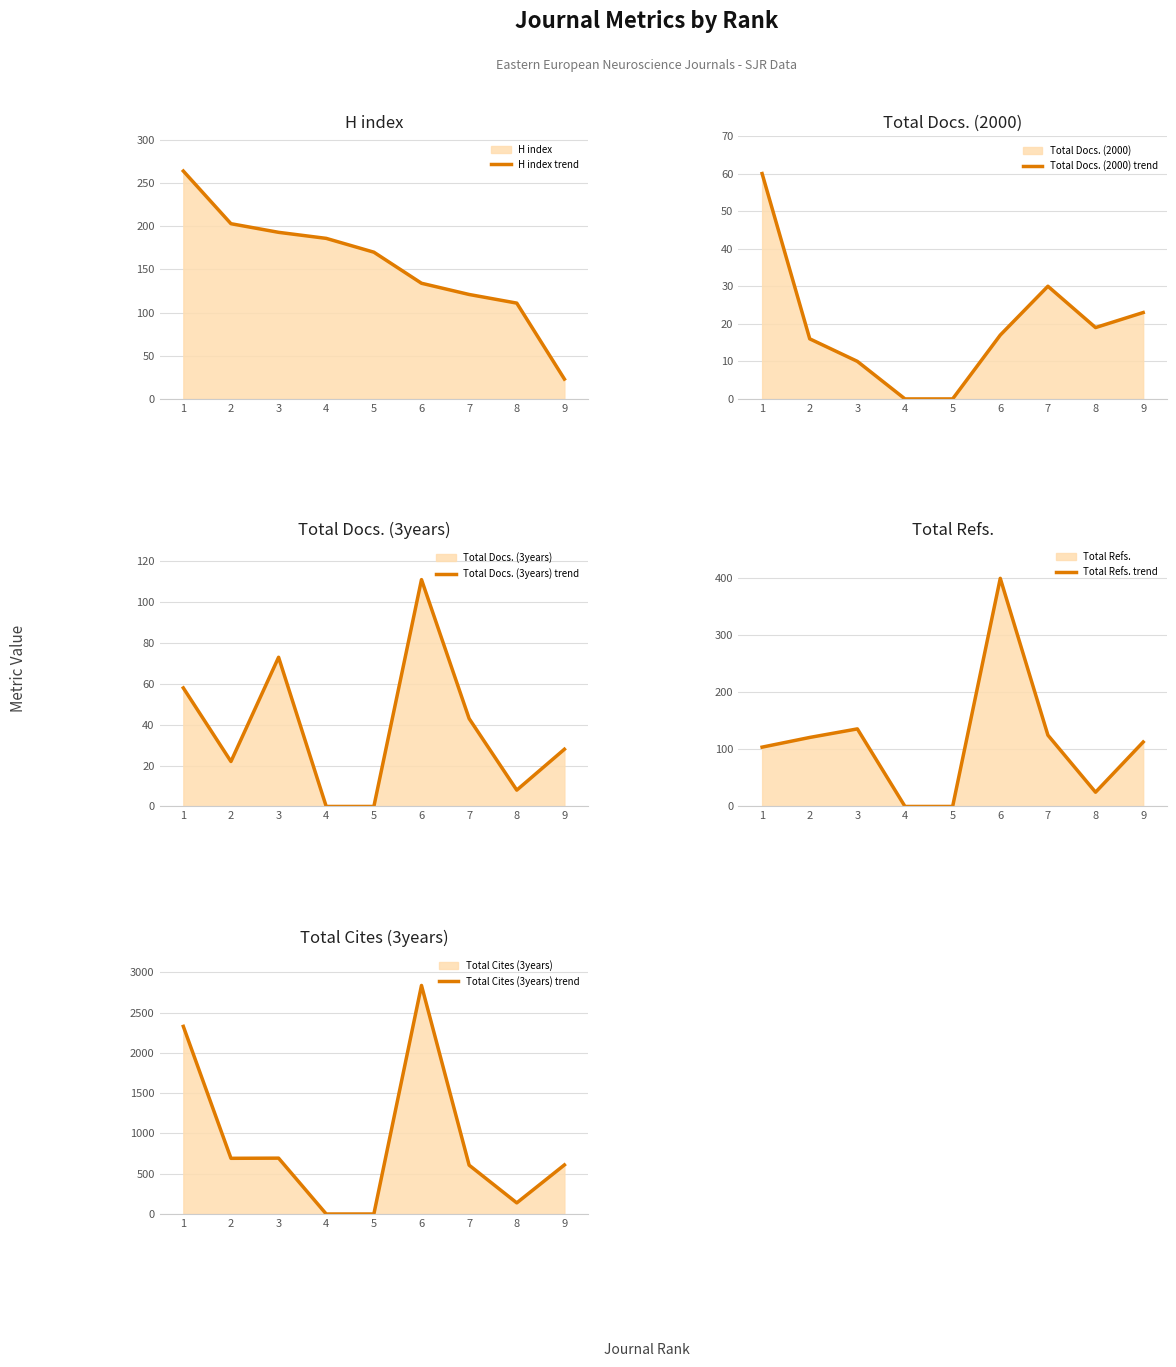

True or false: H index trend has more than 0 interior local peaks.

False